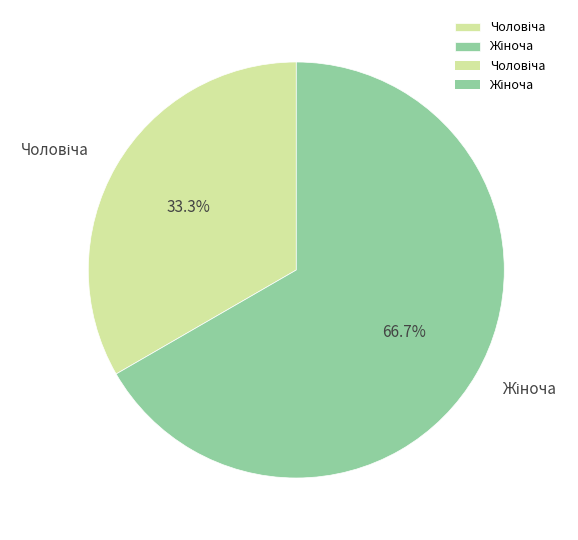

Is there any slice that represents more than half of the pie?

Yes